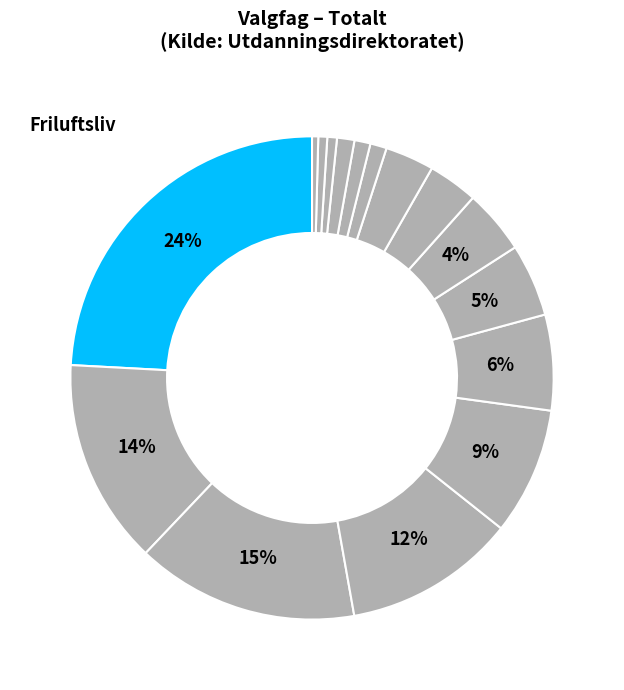

Rank the categories by value from lowest to highest.

Andre godkjente valgfag, Reiseliv, Demokrati i praksis, Internasjonalt samarbeid, Ideer og praktisk forskning, Kulturarv, Praktisk håndverksfag, Teknologi og design, Medier og kommunikasjon, Produksjon av varer og tjenester, Trafikk, Programmering, Produksjon for scene, Design og redesign, Innsats for andre, Friluftsliv